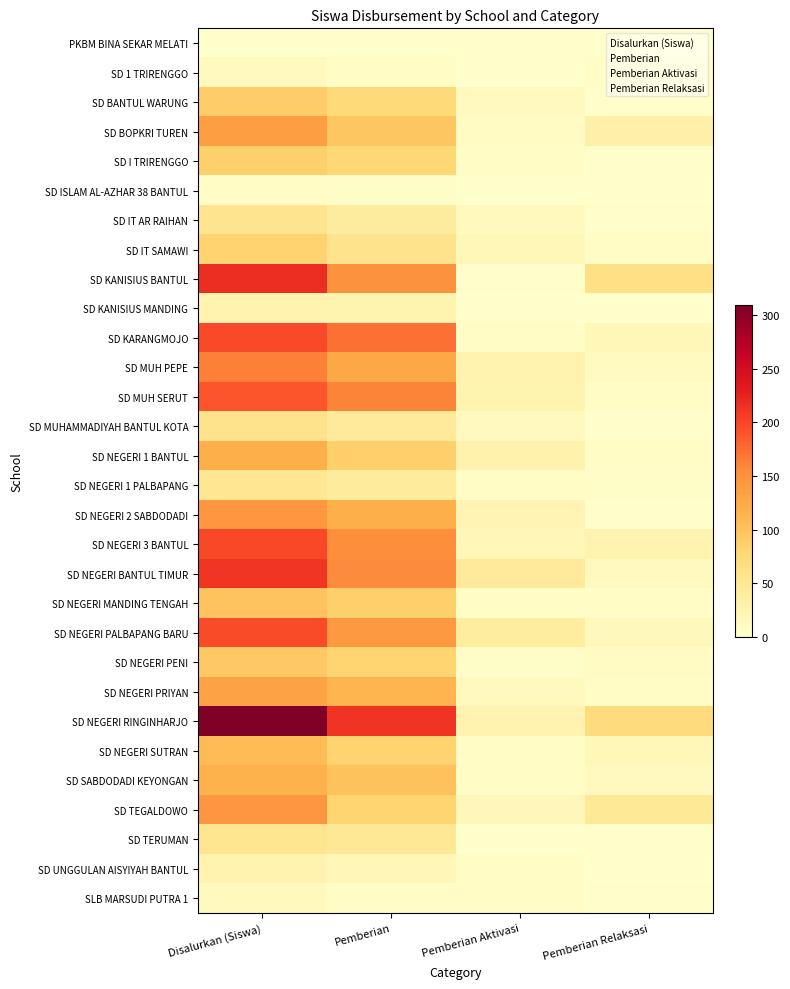

Reading right to left, extract all data points from this chart.

PKBM BINA SEKAR MELATI: 1	0	0	1
SD 1 TRIRENGGO: 5	0	6	11
SD BANTUL WARUNG: 2	11	76	89
SD BOPKRI TUREN: 31	9	96	136
SD I TRIRENGGO: 3	6	78	87
SD ISLAM AL-AZHAR 38 BANTUL: 0	1	4	5
SD IT AR RAIHAN: 2	13	40	55
SD IT SAMAWI: 7	18	58	83
SD KANISIUS BANTUL: 64	3	150	217
SD KANISIUS MANDING: 1	0	25	26
SD KARANGMOJO: 18	6	173	197
SD MUH PEPE: 10	26	127	163
SD MUH SERUT: 5	25	160	190
SD MUHAMMADIYAH BANTUL KOTA: 2	12	44	58
SD NEGERI 1 BANTUL: 5	27	87	119
SD NEGERI 1 PALBAPANG: 4	5	43	52
SD NEGERI 2 SABDODADI: 2	23	119	144
SD NEGERI 3 BANTUL: 26	19	153	198
SD NEGERI BANTUL TIMUR: 11	44	156	211
SD NEGERI MANDING TENGAH: 7	6	86	99
SD NEGERI PALBAPANG BARU: 15	39	142	196
SD NEGERI PENI: 8	4	82	94
SD NEGERI PRIYAN: 6	13	113	132
SD NEGERI RINGINHARJO: 71	26	213	310
SD NEGERI SUTRAN: 17	7	83	107
SD SABDODADI KEYONGAN: 11	5	100	116
SD TEGALDOWO: 47	16	82	145
SD TERUMAN: 3	1	49	53
SD UNGGULAN AISYIYAH BANTUL: 0	7	19	26
SLB MARSUDI PUTRA 1: 2	5	6	13